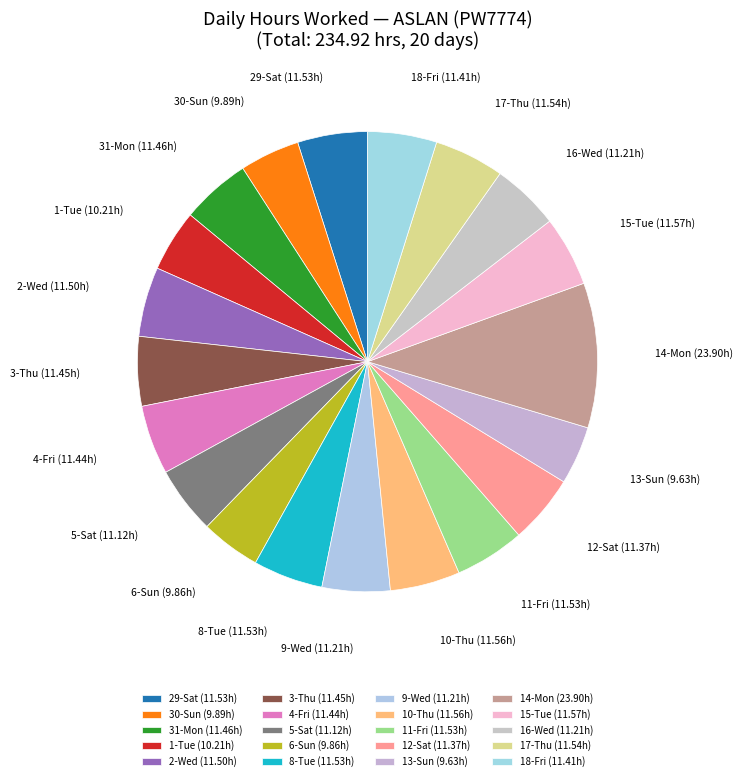

Is it true that 12-Sat is 5% of the pie?

True